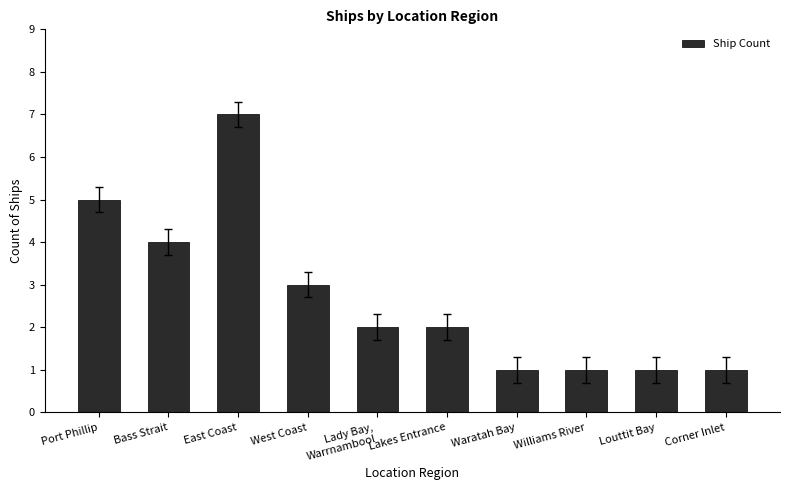

Reading right to left, extract all data points from this chart.

1	1	1	1	2	2	3	7	4	5